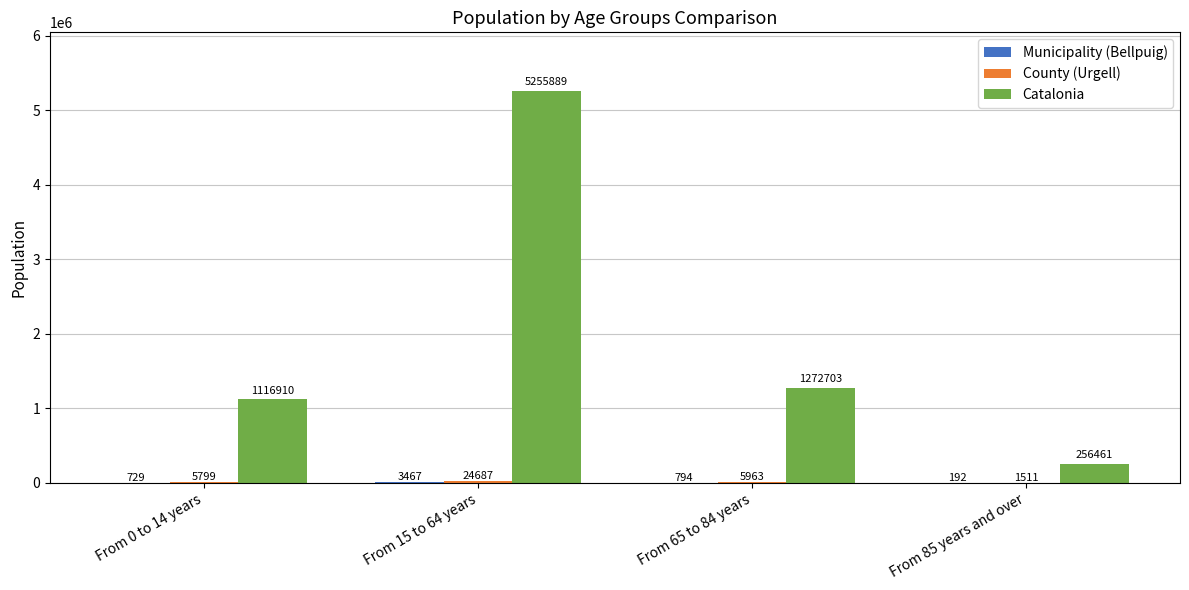

True or false: Catalonia has a value of 1272703 at From 65 to 84 years.

True